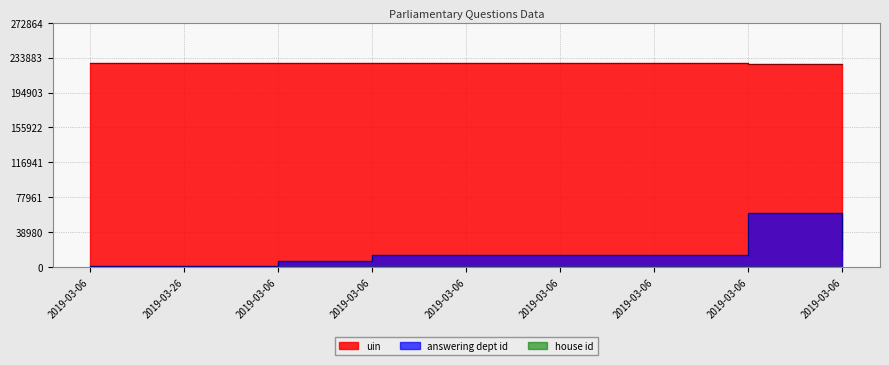

Is it true that uin equals 309803 at 2019-03-06?

False